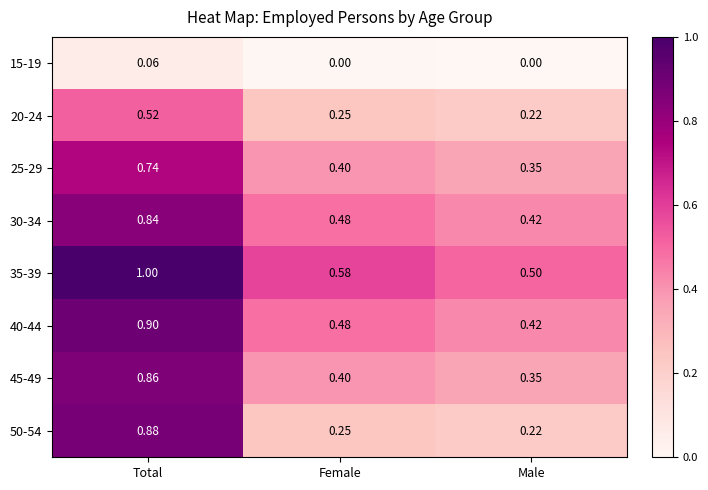

At which label does 25-29 reach its minimum?

Male